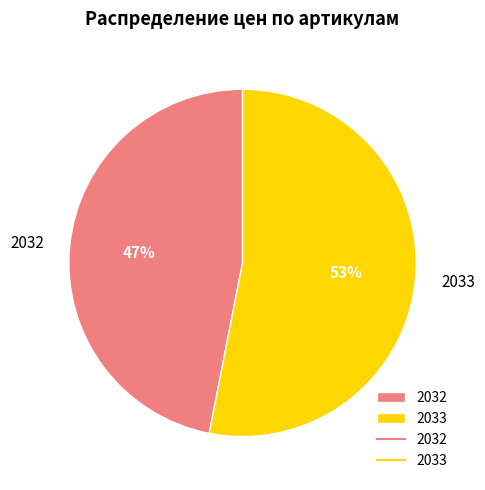

Rank the categories by value from lowest to highest.

2032, 2033